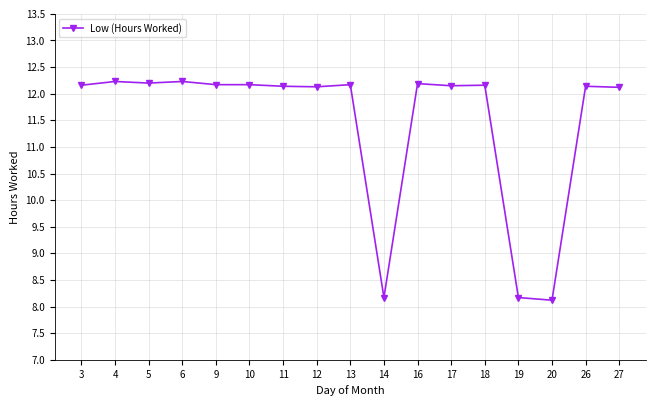

The chart shows a value of 1.8 at 14. True or false?

False